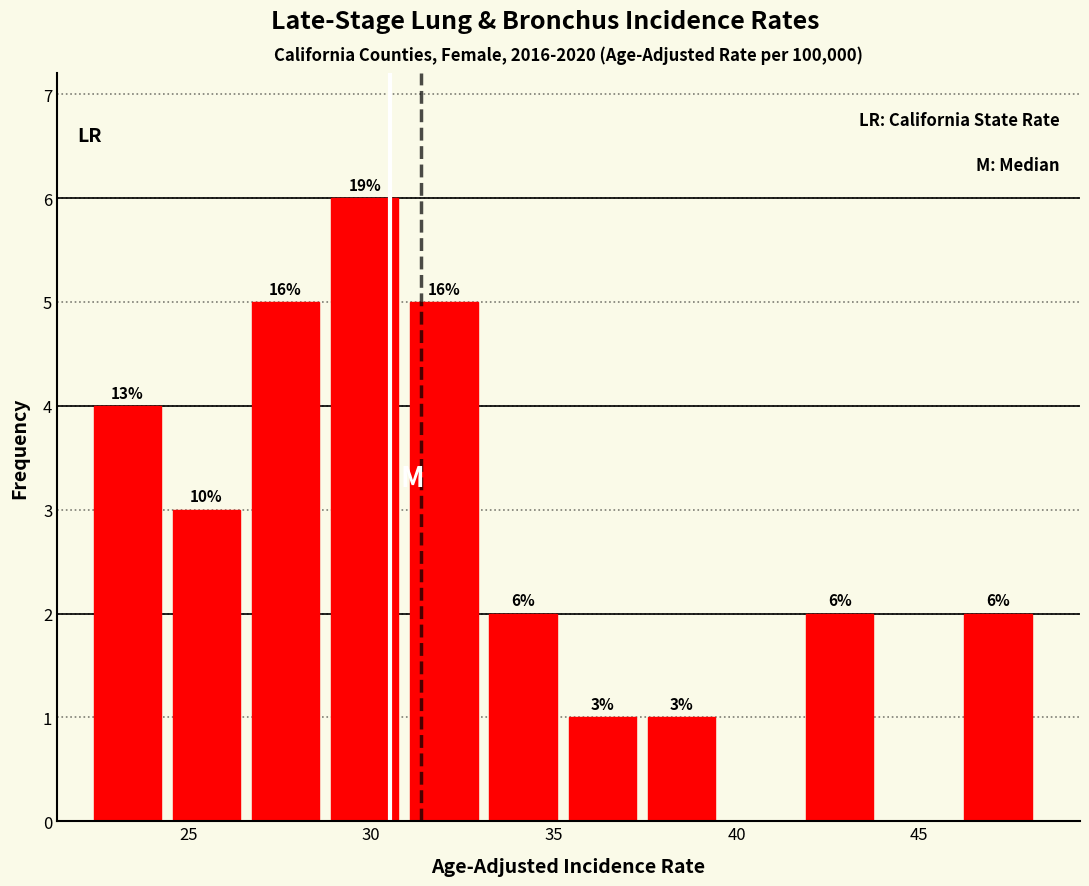

Which range on the x-axis has the tallest bar?

29.0 to 31.0